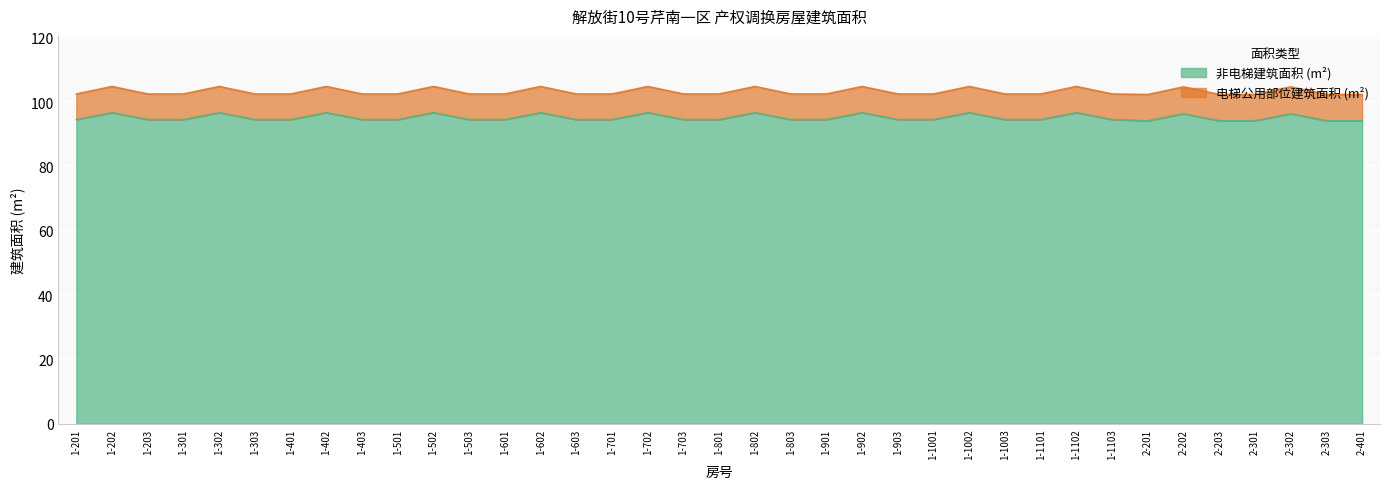

Rank the categories by value from highest to lowest.

1-202, 1-302, 1-402, 1-502, 1-602, 1-702, 1-802, 1-902, 1-1002, 1-1102, 2-202, 2-302, 1-201, 1-203, 1-301, 1-303, 1-401, 1-403, 1-501, 1-503, 1-601, 1-603, 1-701, 1-703, 1-801, 1-803, 1-901, 1-903, 1-1001, 1-1003, 1-1101, 1-1103, 2-201, 2-203, 2-301, 2-303, 2-401